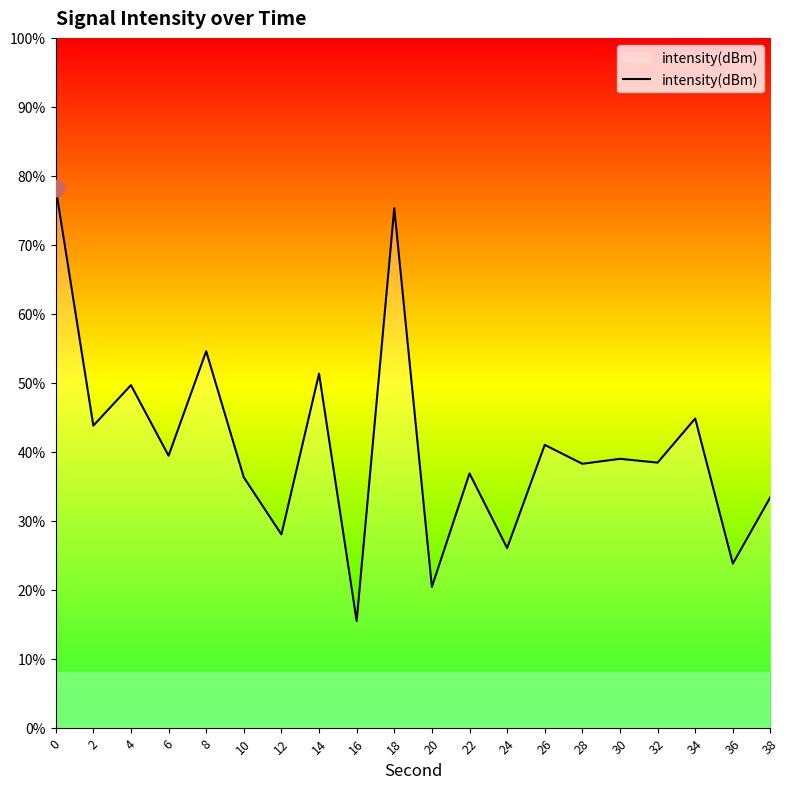

List the labels in order of value, smallest first.

16, 20, 36, 24, 12, 38, 10, 22, 28, 32, 30, 6, 26, 2, 34, 4, 14, 8, 18, 0